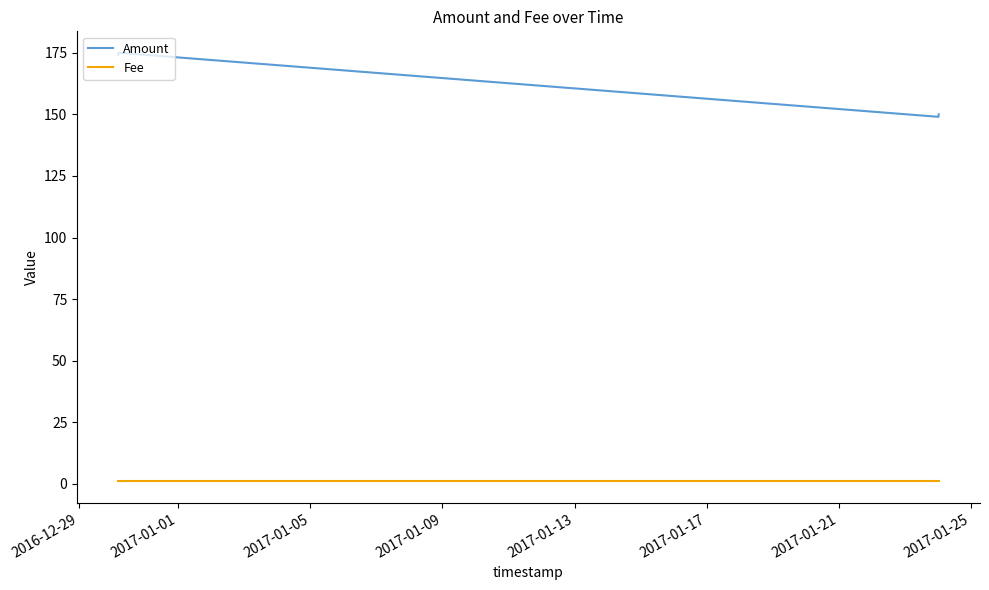

True or false: Fee and Amount intersect in this chart.

False